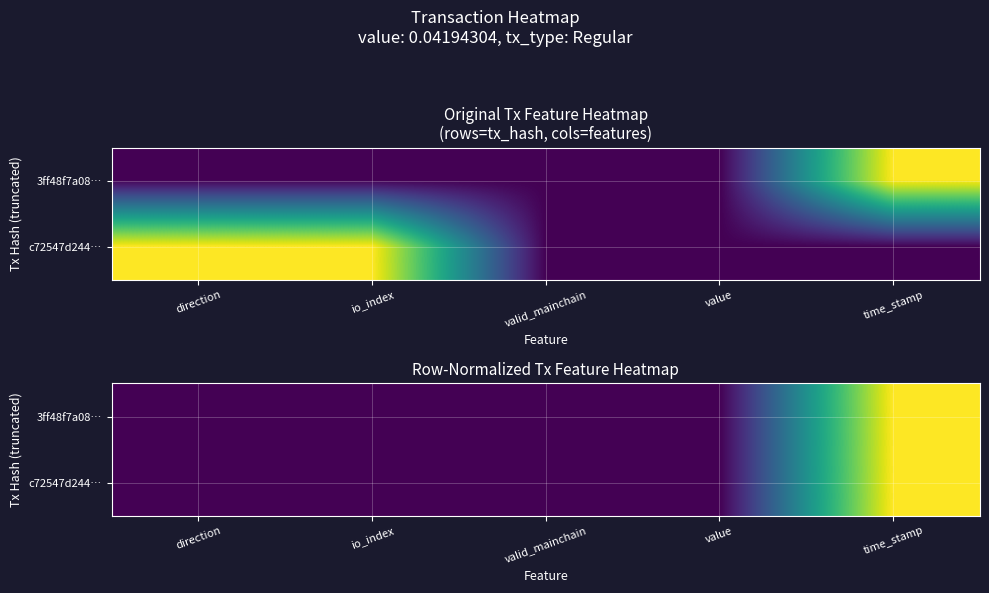

The 3ff48f7a08… series shows 0.0 at valid_mainchain. True or false?

False